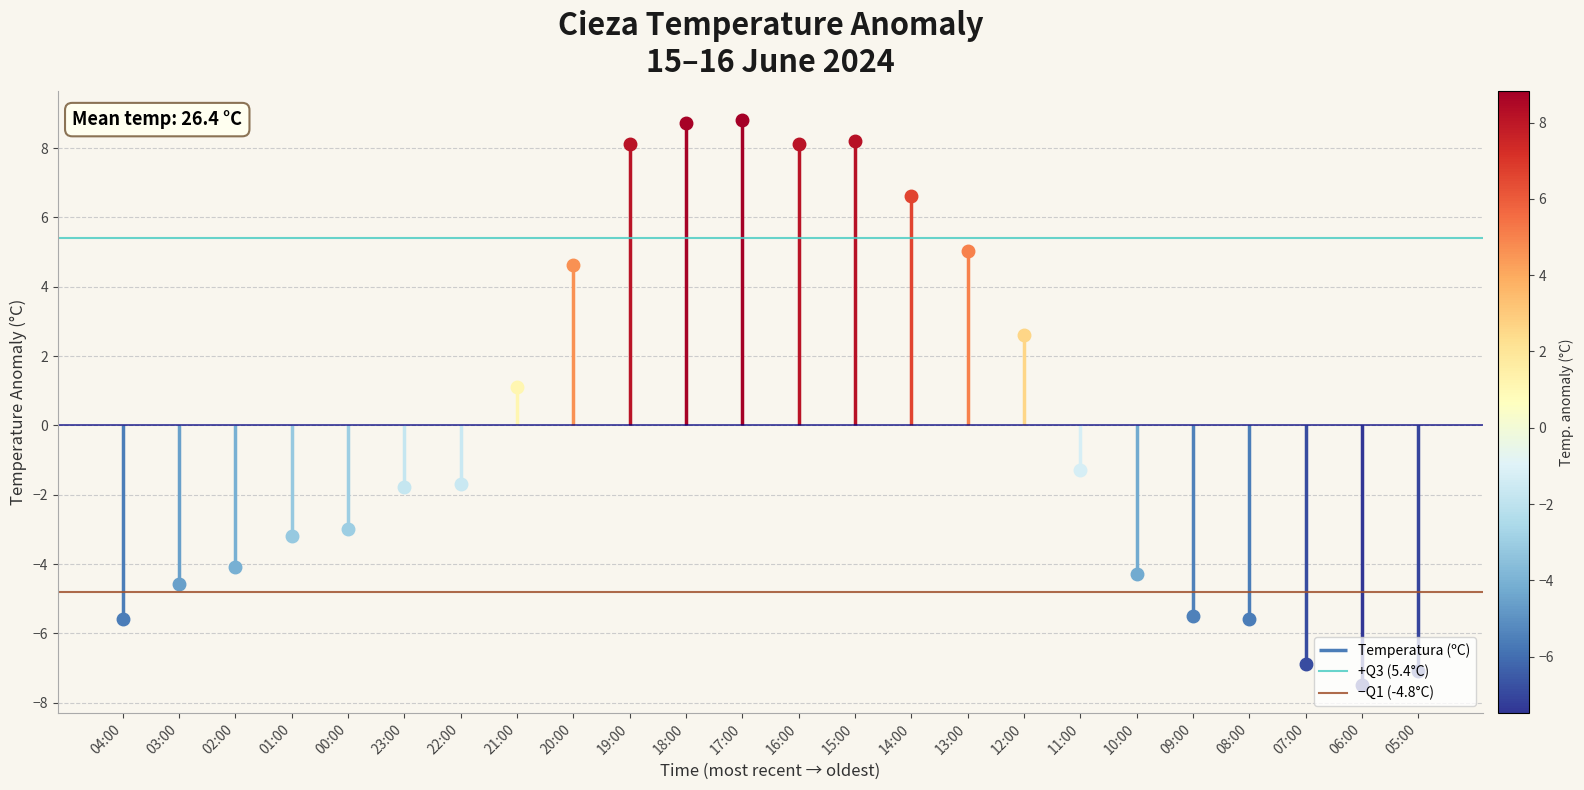

At which category does the chart reach its peak across all series?

04:00